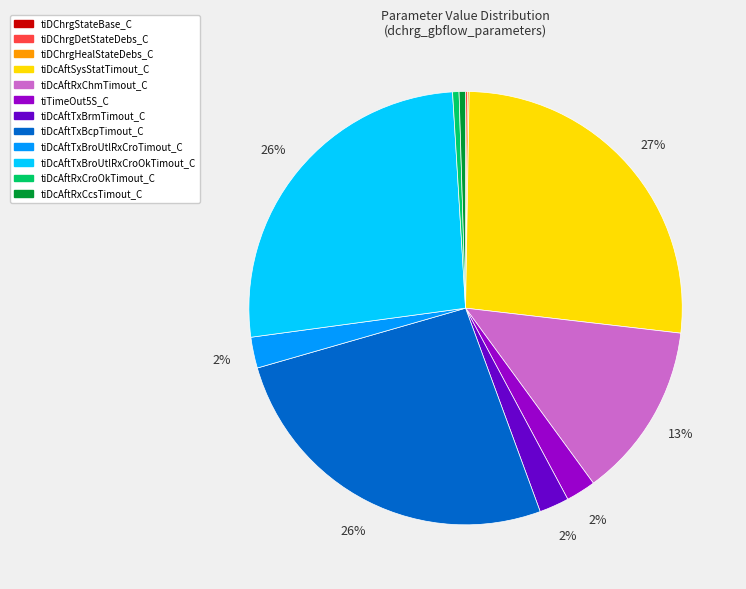

To the nearest percent, what is the average slice percentage?

8%